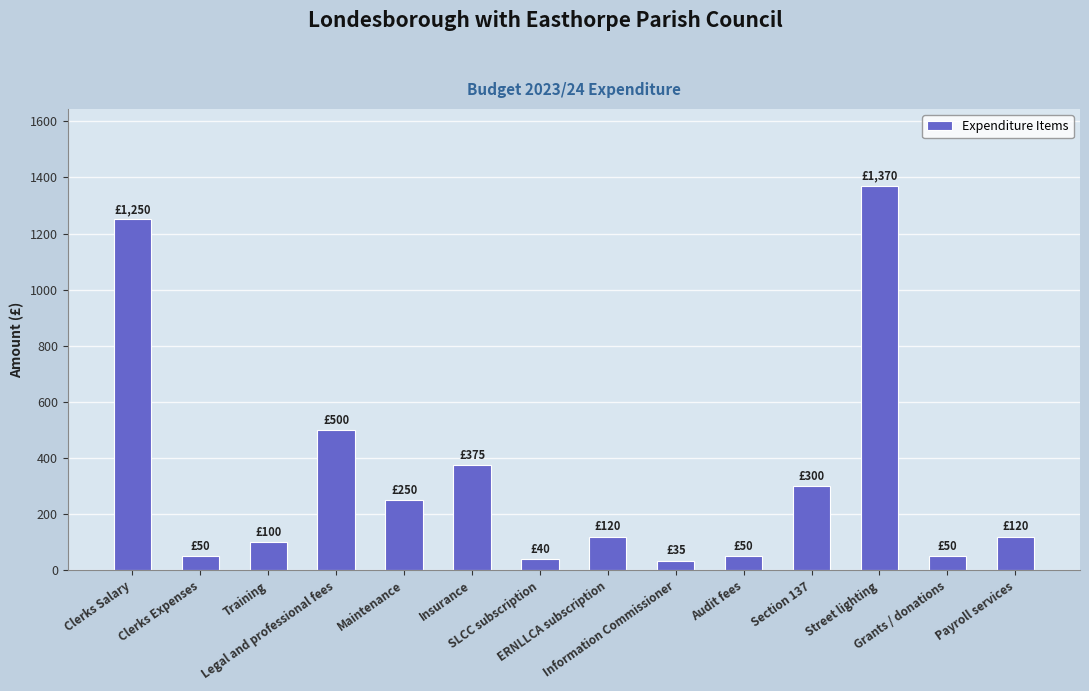

What is the average value?

329